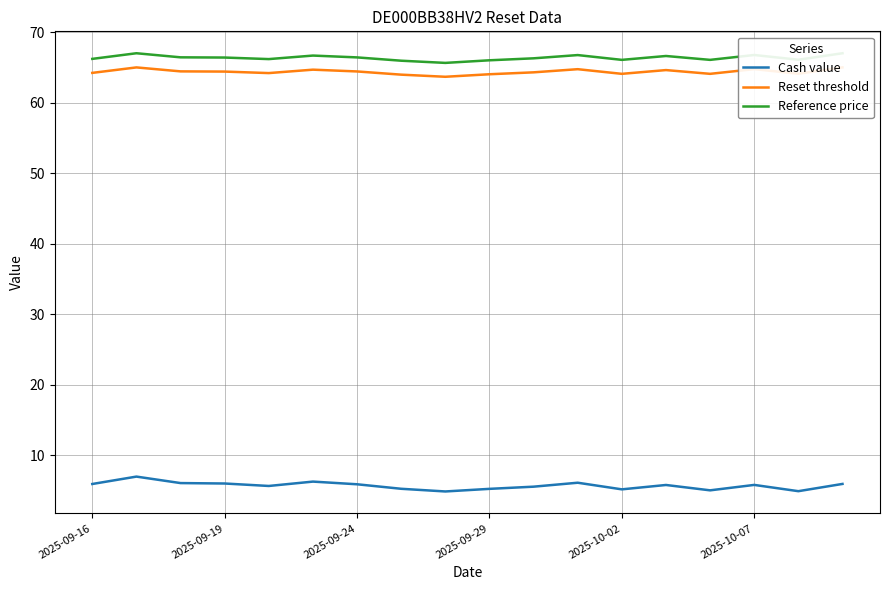

The value of Cash value at 2025-09-16 is 5.9. True or false?

True